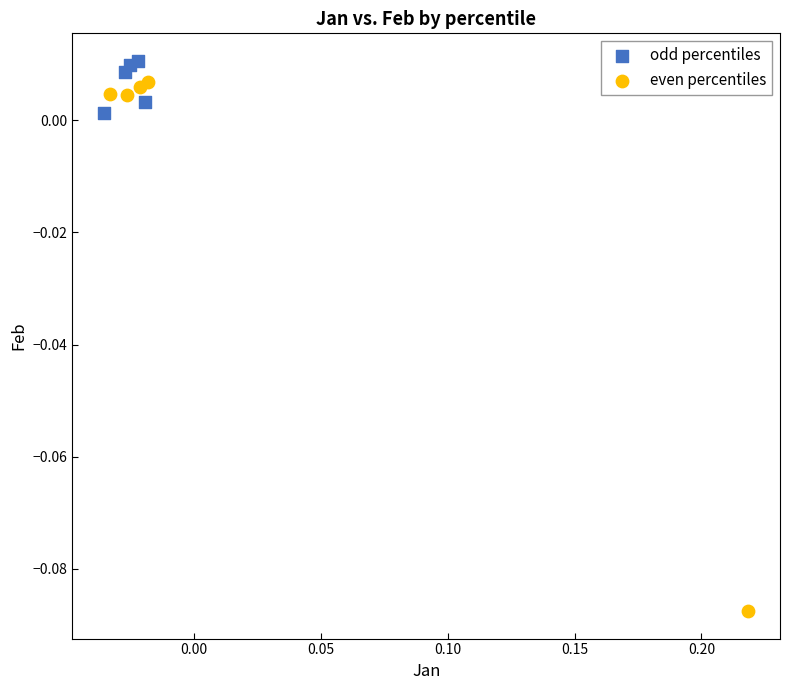

Which series reaches the maximum Y coordinate?

odd percentiles